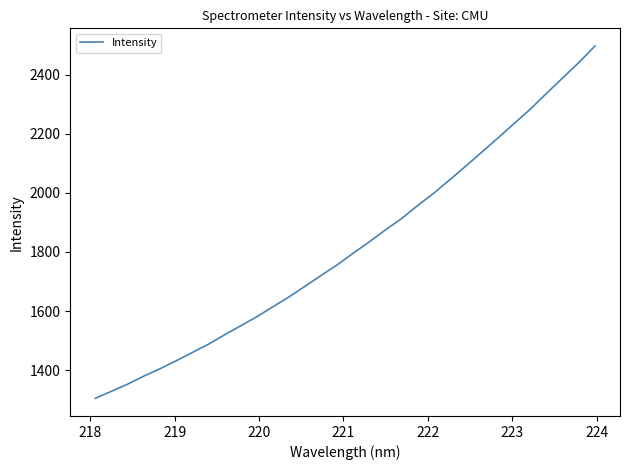

How many lines are shown in the chart?

1